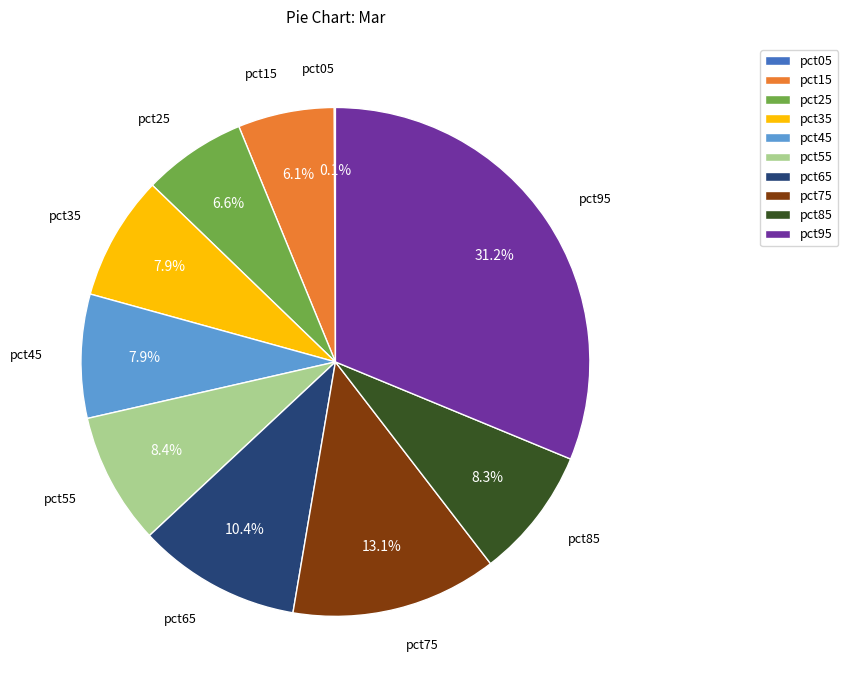

Is there any slice that represents more than half of the pie?

No